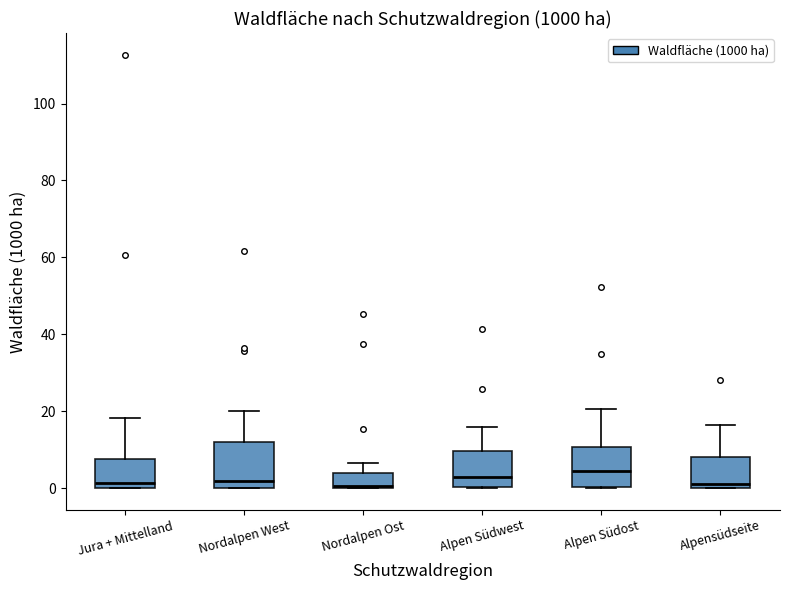

Reading left to right, transcribe this box plot: for each box, give where its median line is, the range the box spans, and where its two whiskers end, as read against the y-axis. The values are not printed on the chart, so give them approximately, as read against the axis.

Jura + Mittelland: median 2, box 0 to 8, whiskers 0 to 18
Nordalpen West: median 2, box 0 to 12, whiskers 0 to 20
Nordalpen Ost: median 0 (just above the box's lower edge), box 0 to 4, whiskers 0 to 6
Alpen Südwest: median 2, box 0 to 10, whiskers 0 to 16
Alpen Südost: median 4, box 0 to 10, whiskers 0 to 20
Alpensüdseite: median 2, box 0 to 8, whiskers 0 to 16